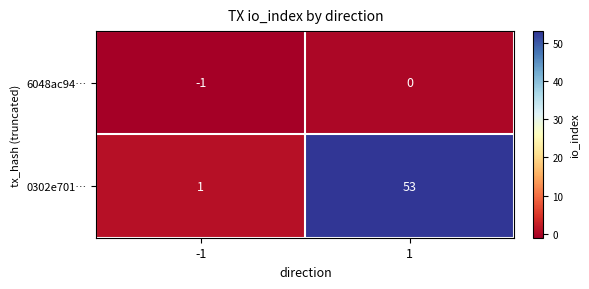

Reading left to right, what are all the values shown in this chart?

6048ac94…: -1=-1	1=0
0302e701…: -1=1	1=53